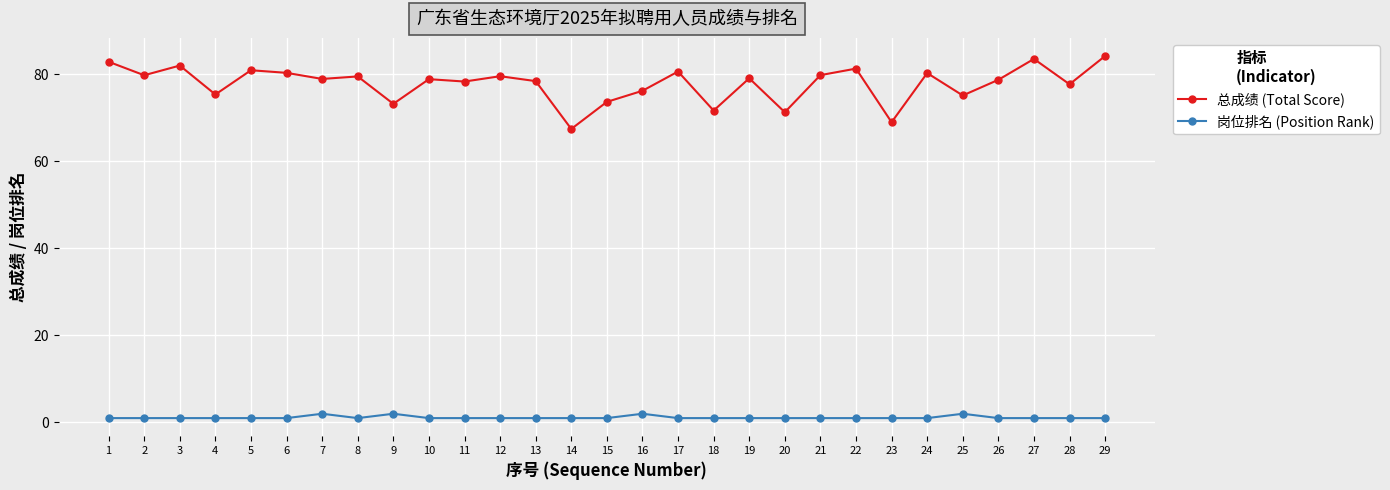

How many categories are shown in the chart?

29